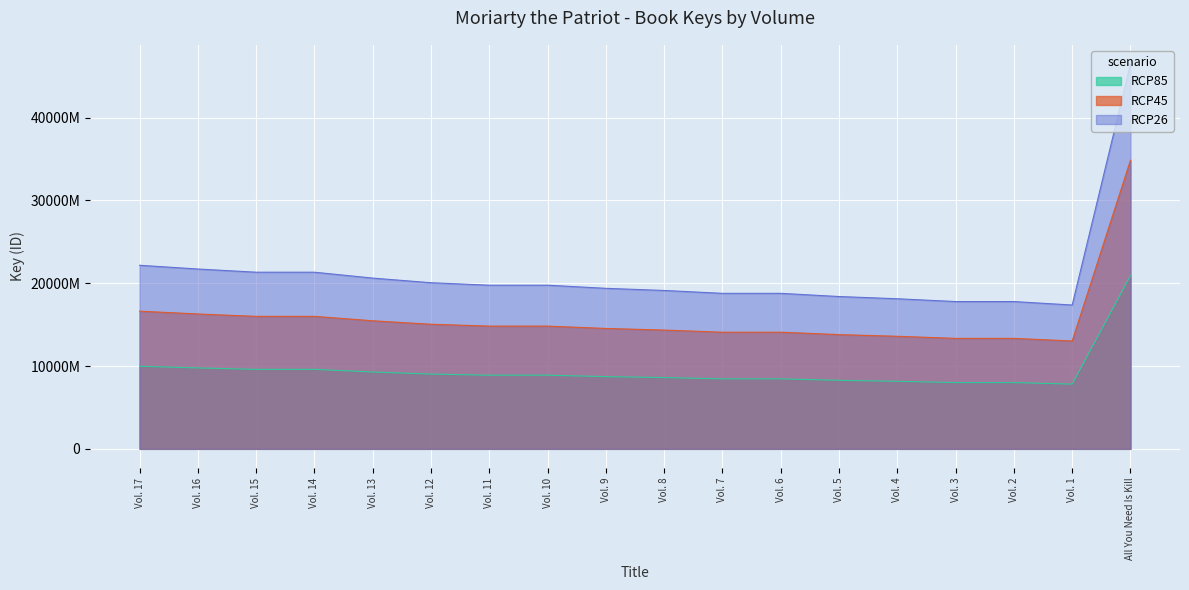

The chart shows a value of 80059997.7 at Vol. 2. True or false?

True